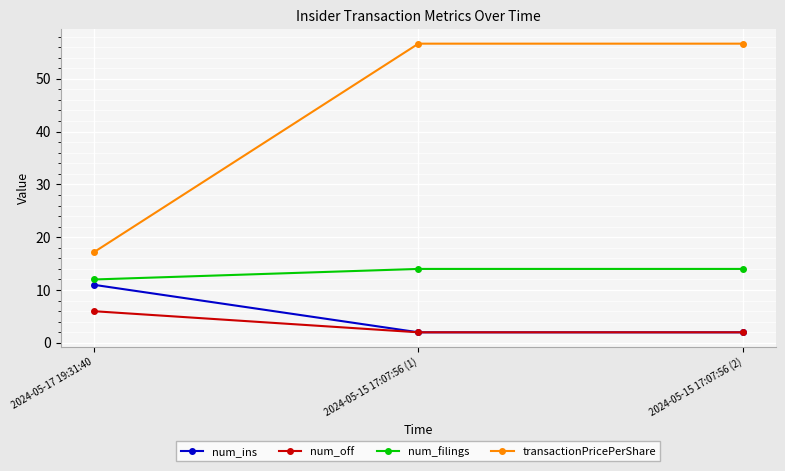

The value of num_off at 2024-05-15 17:07:56 (2) is 2.0. True or false?

True